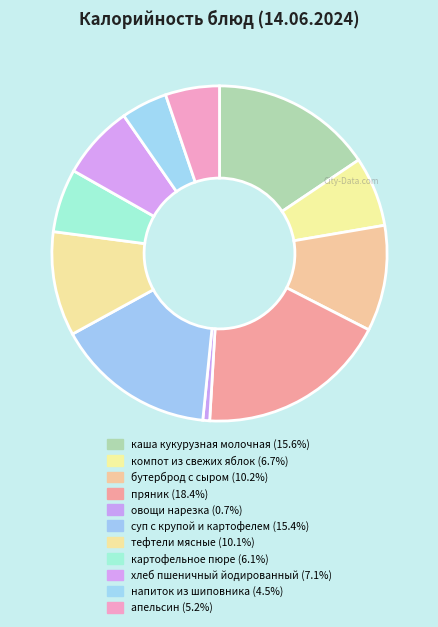

Count the number of slices in the pie.

11